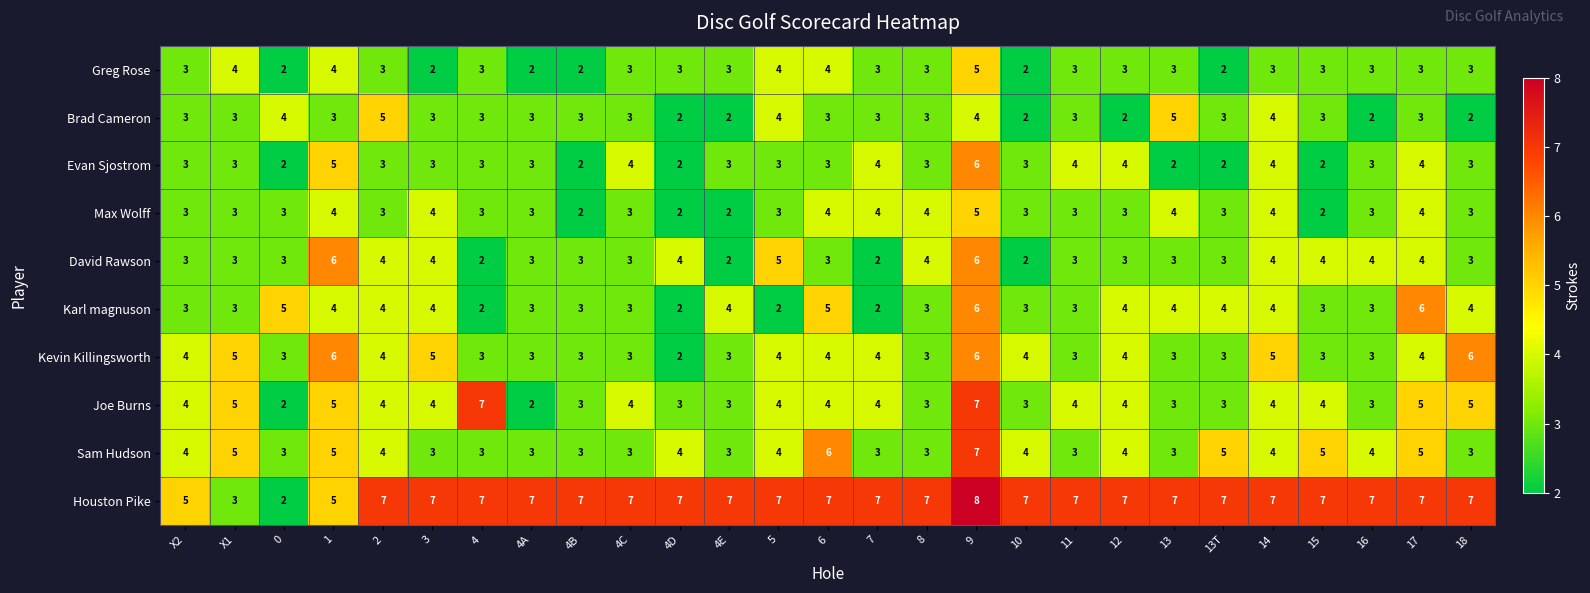

What is the maximum value shown in the chart?

8